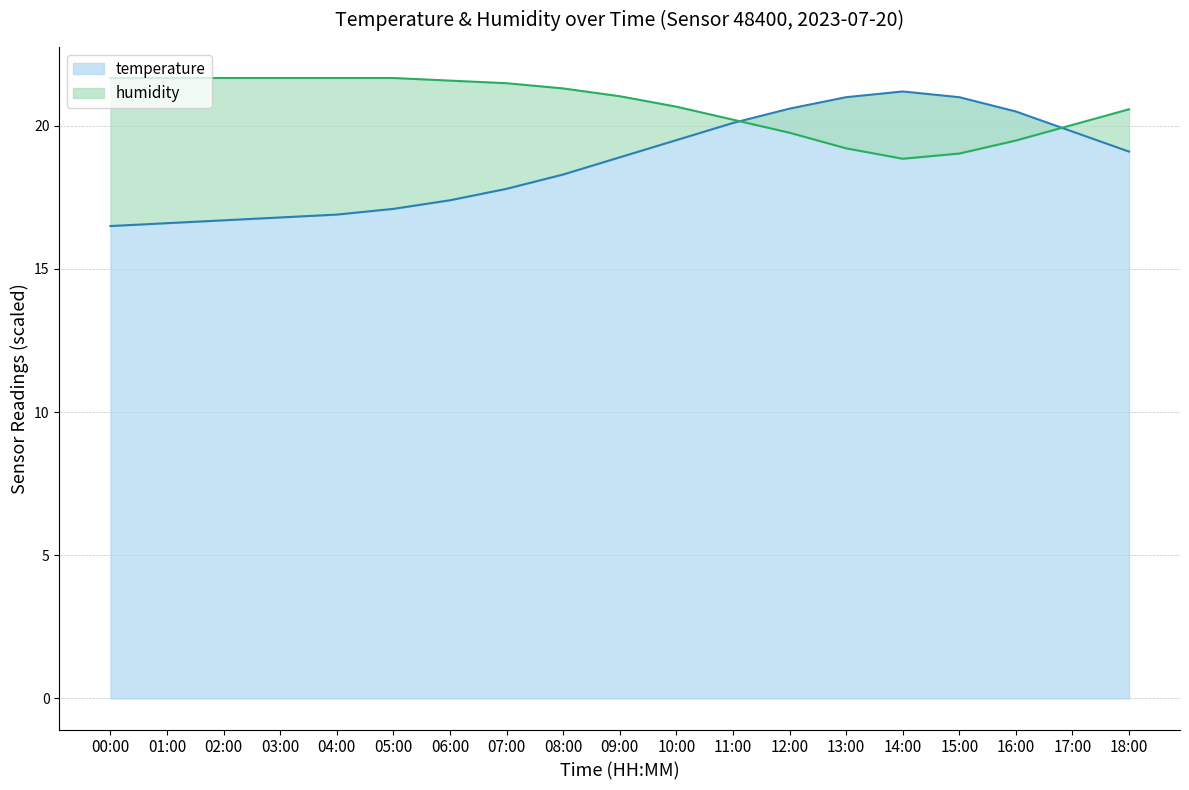

What is the sum of the temperature values at 08:00 and 13:00?

39.3